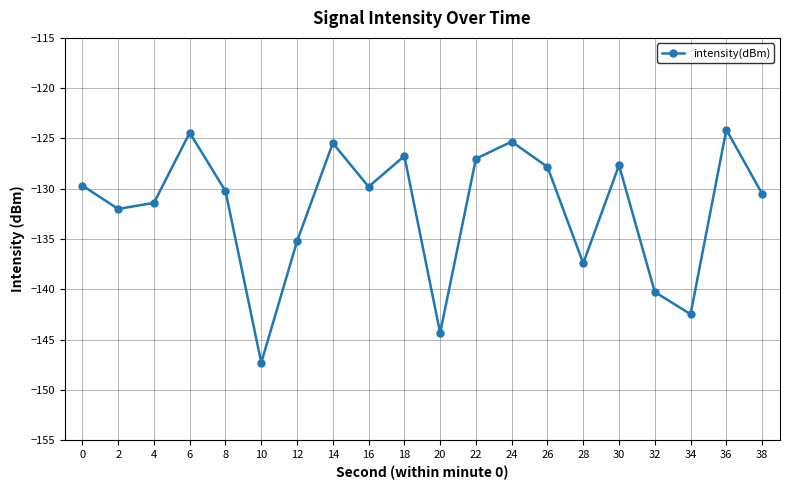

Does the chart have visible grid lines?

Yes